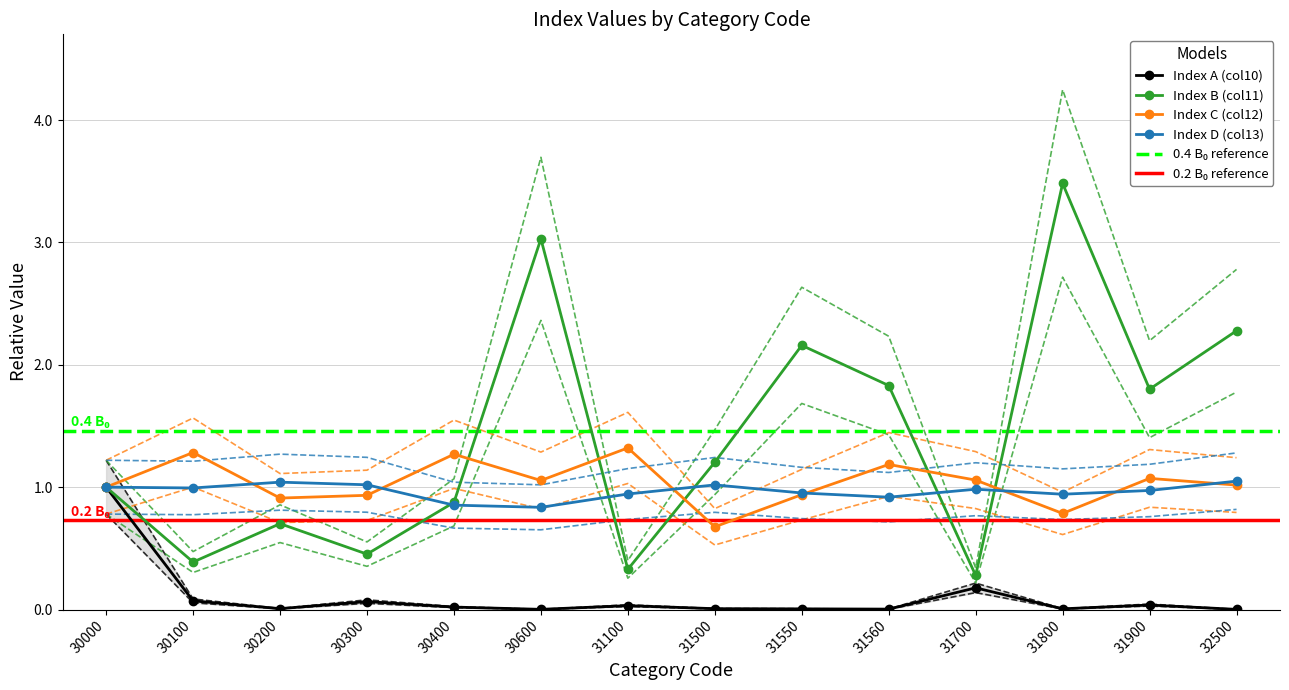

Is this an area chart (filled region under the line)?

No